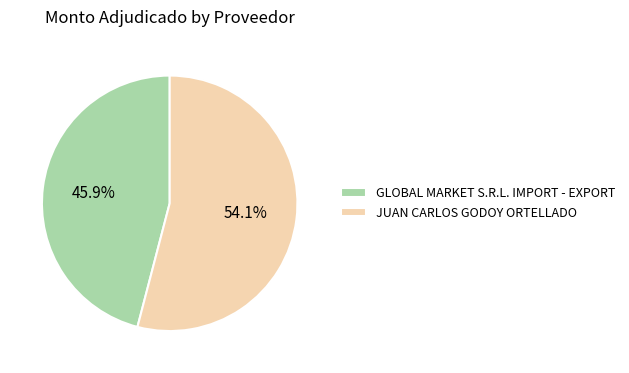

What is the majority slice?

JUAN CARLOS GODOY ORTELLADO